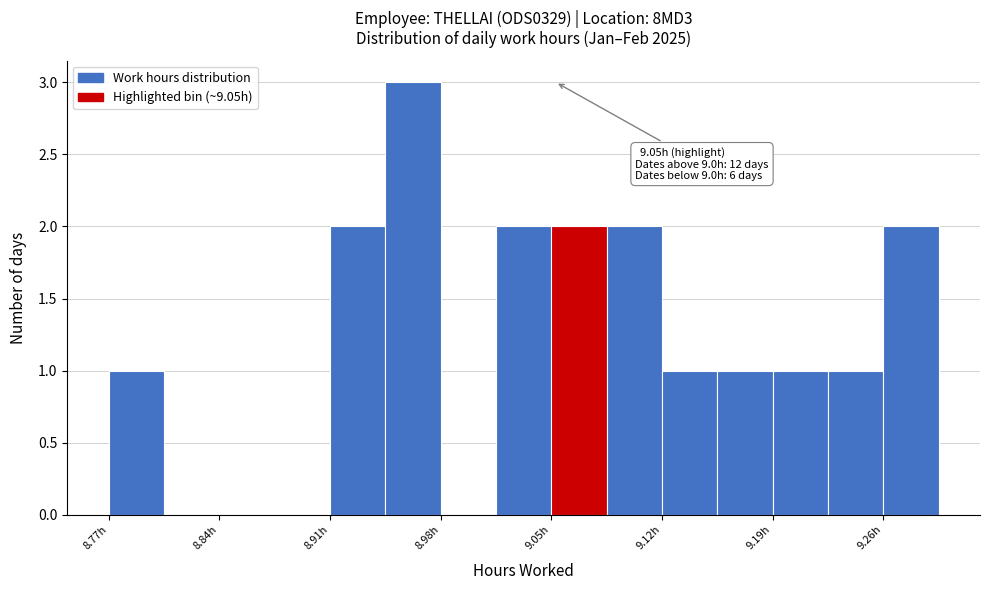

Read against the x-axis, roughly where is the centre of the tallest bar?

8.96